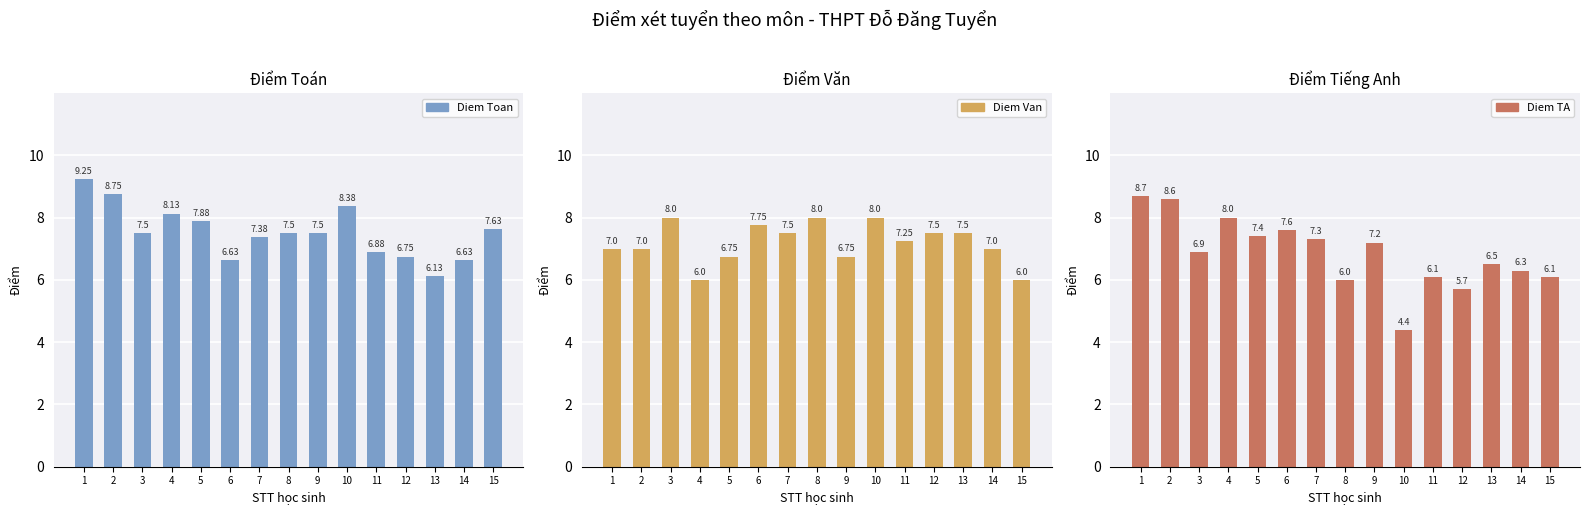

What are all the series names shown in the legend?

Diem Toan, Diem Van, Diem TA